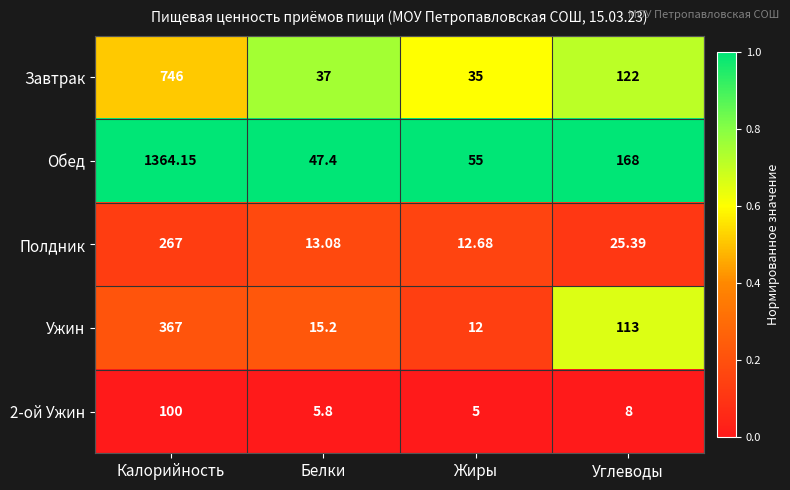

How many categories are shown in the chart?

4